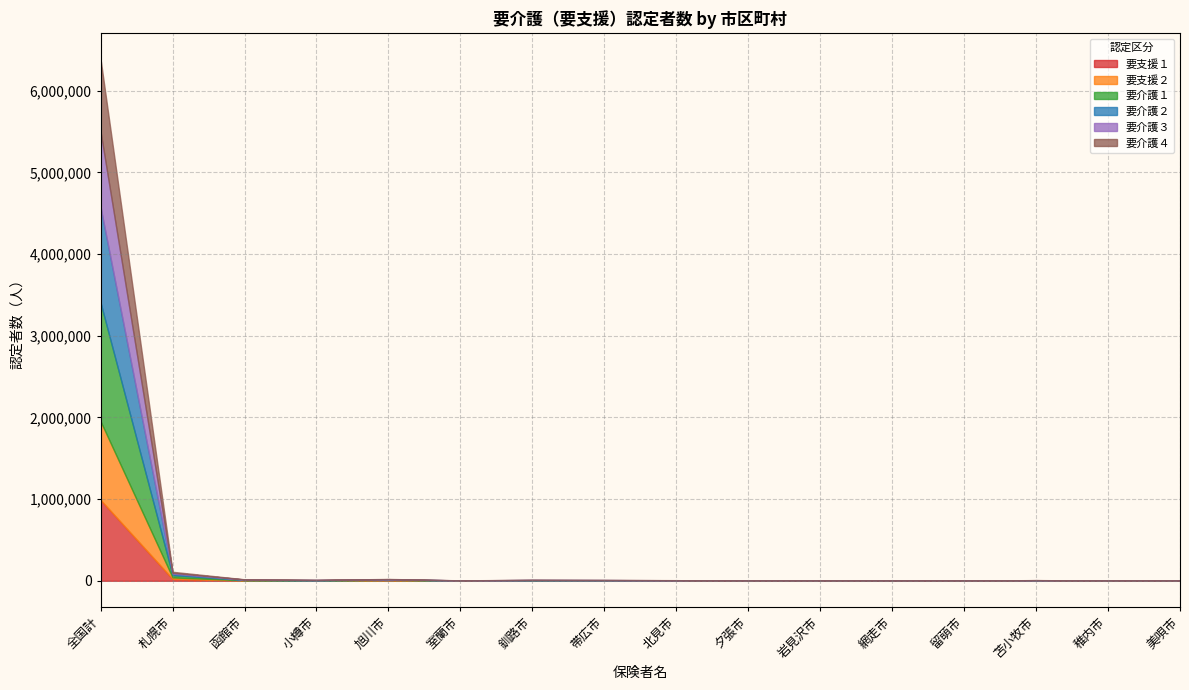

At which category does the chart reach its peak across all series?

全国計